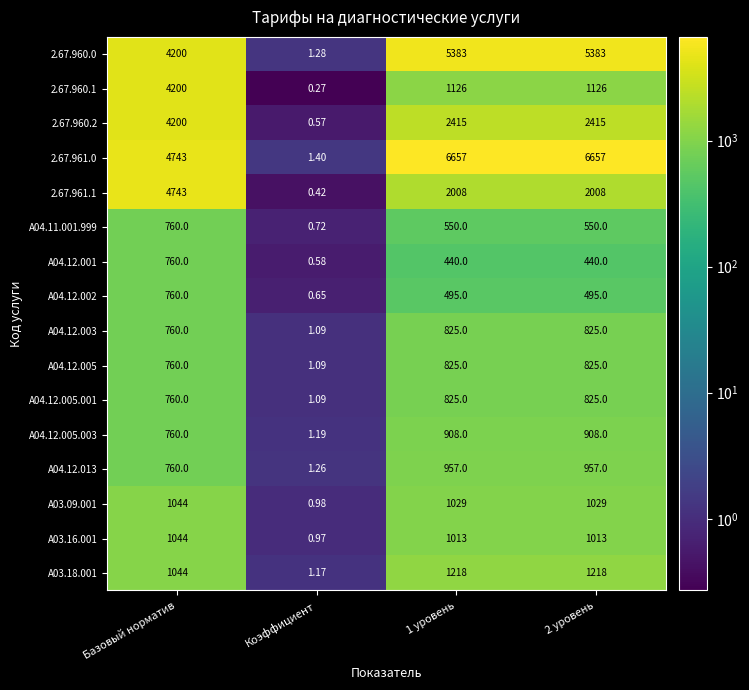

At how many categories does at least one series exceed 3069?

3